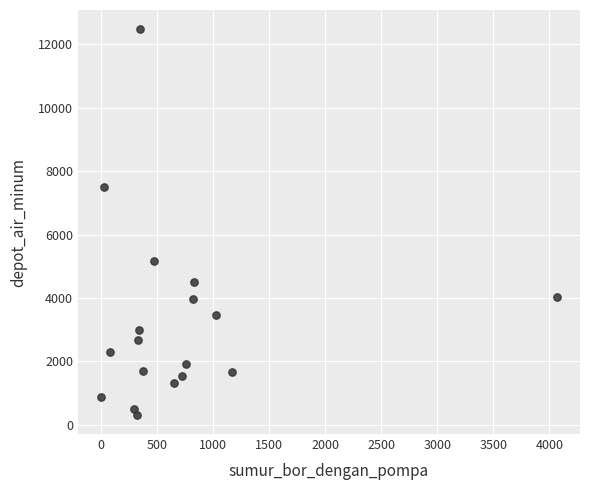

What Y value in the scatter plot is closest to 6399?

7497